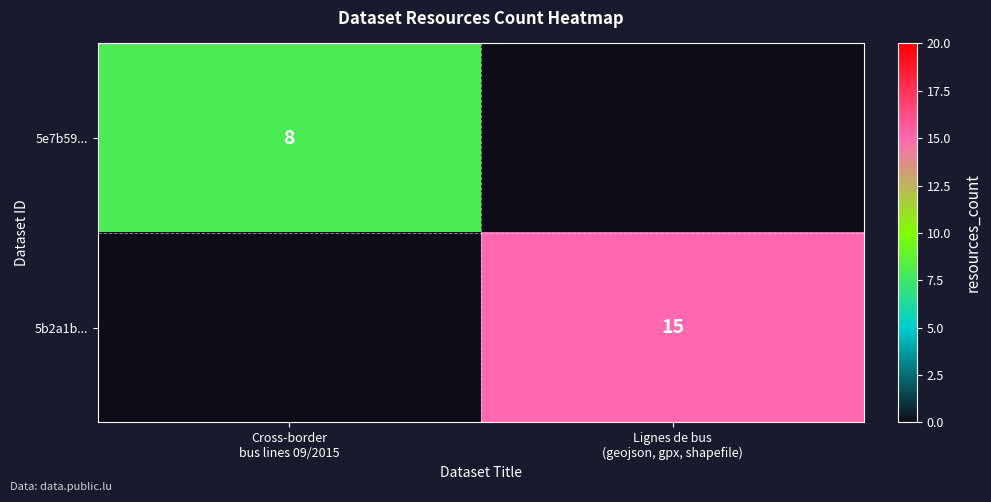

What is the maximum value for 5e7b59...?

8